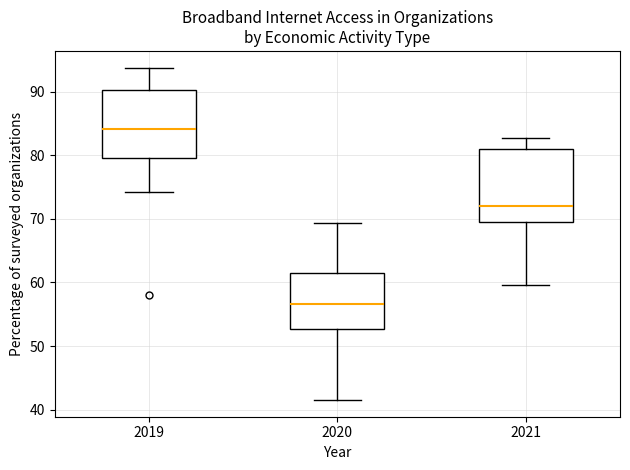

Which box's median line is the lowest?

2020